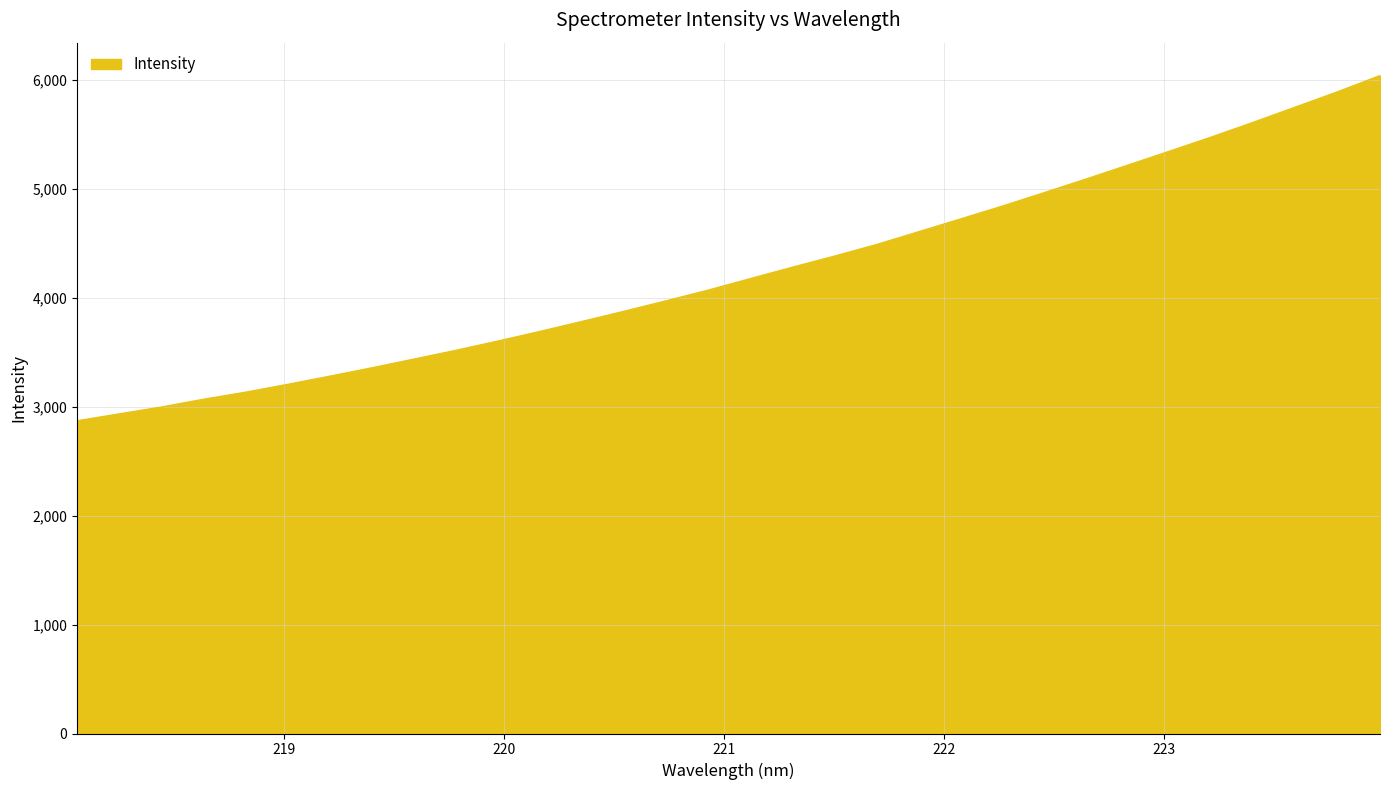

What is the minimum value shown in the chart?

2869.1